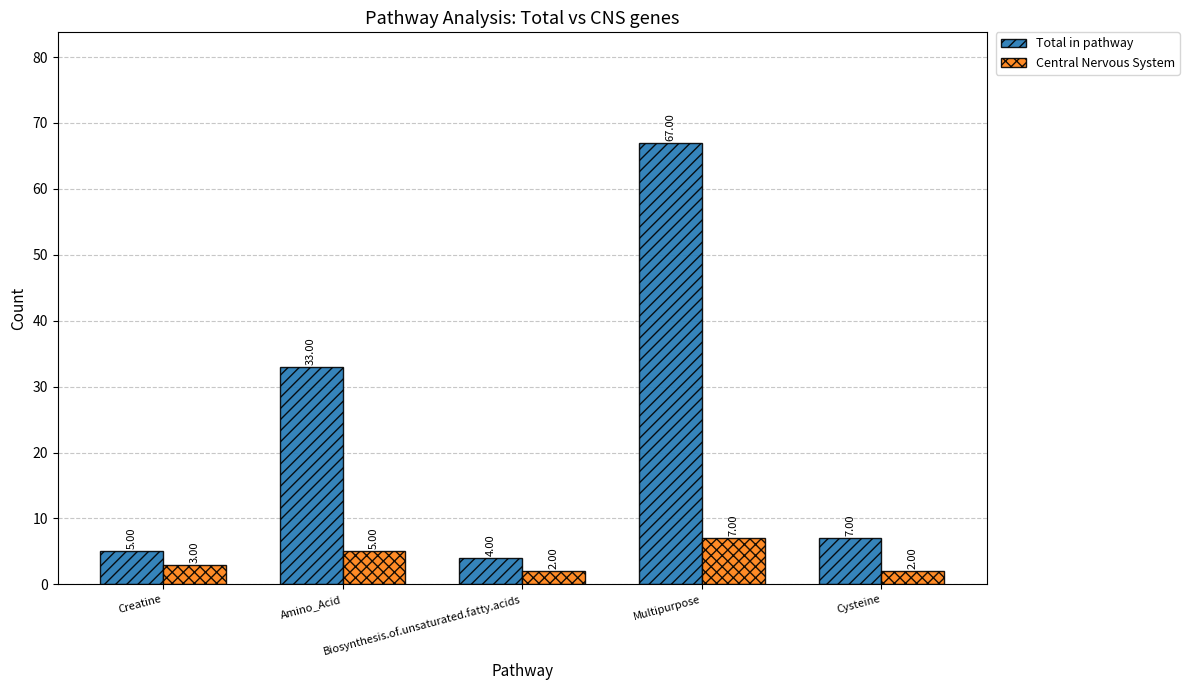

Rank the series by their average value, from lowest to highest.

Central Nervous System, Total in pathway